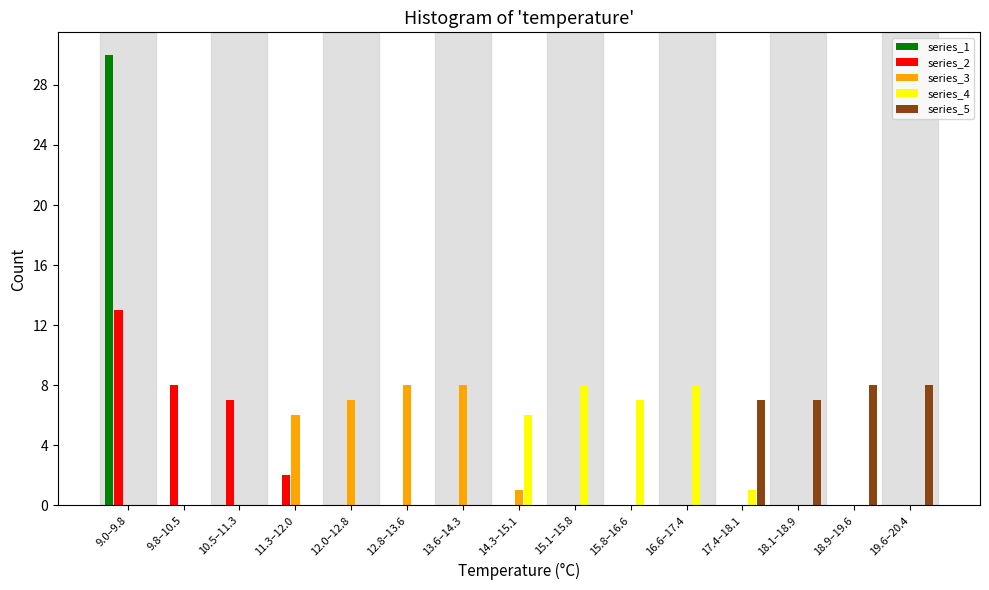

At which category does the chart reach its peak across all series?

9.0–9.8